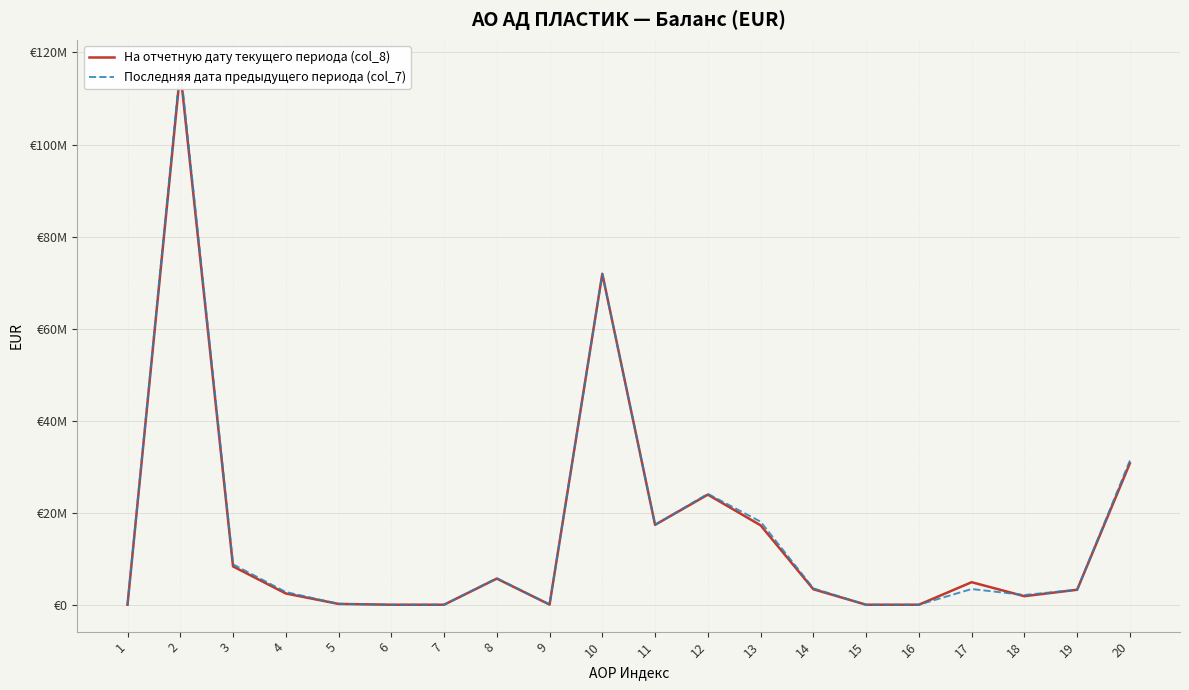

Where do На отчетную дату текущего периода (col_8) and Последняя дата предыдущего периода (col_7) first cross each other?

9 and 10